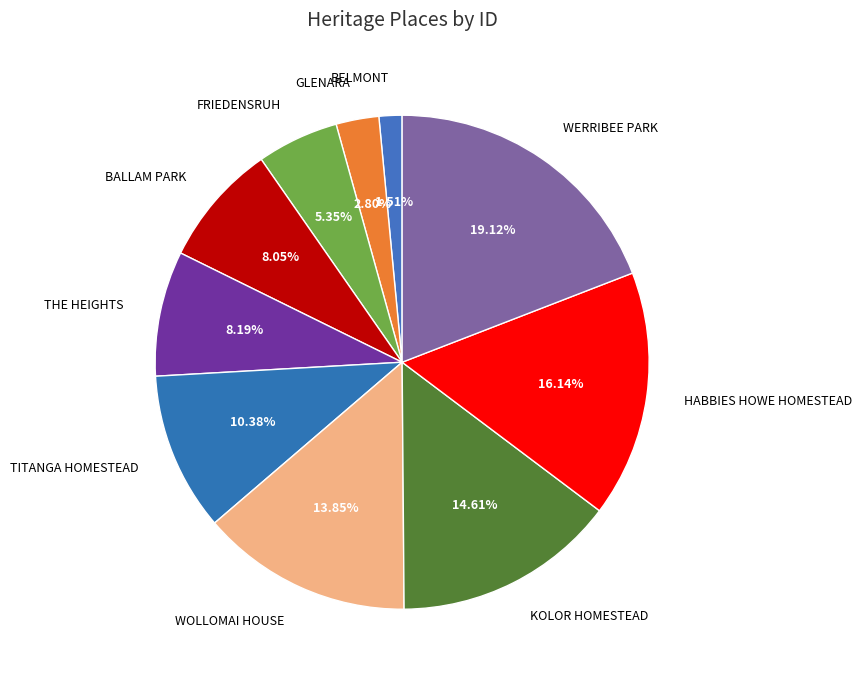

How many segments does this pie chart have?

10